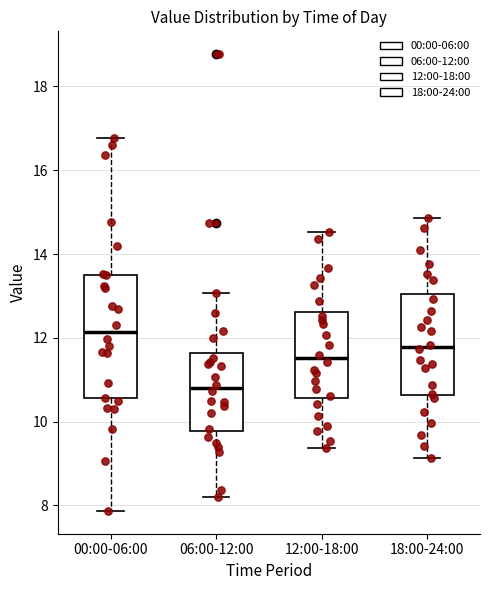

Reading left to right, read every box against the y-axis: the position of its median line, the range the box covers, and the ends of its whiskers. The values are not printed on the chart, so give them approximately, as read against the axis.

00:00-06:00: median 12.2, box 10.6 to 13.6, whiskers 7.8 to 16.8
06:00-12:00: median 10.8, box 9.8 to 11.6, whiskers 8.2 to 13.0
12:00-18:00: median 11.6, box 10.6 to 12.6, whiskers 9.4 to 14.6
18:00-24:00: median 11.8, box 10.6 to 13.0, whiskers 9.2 to 14.8